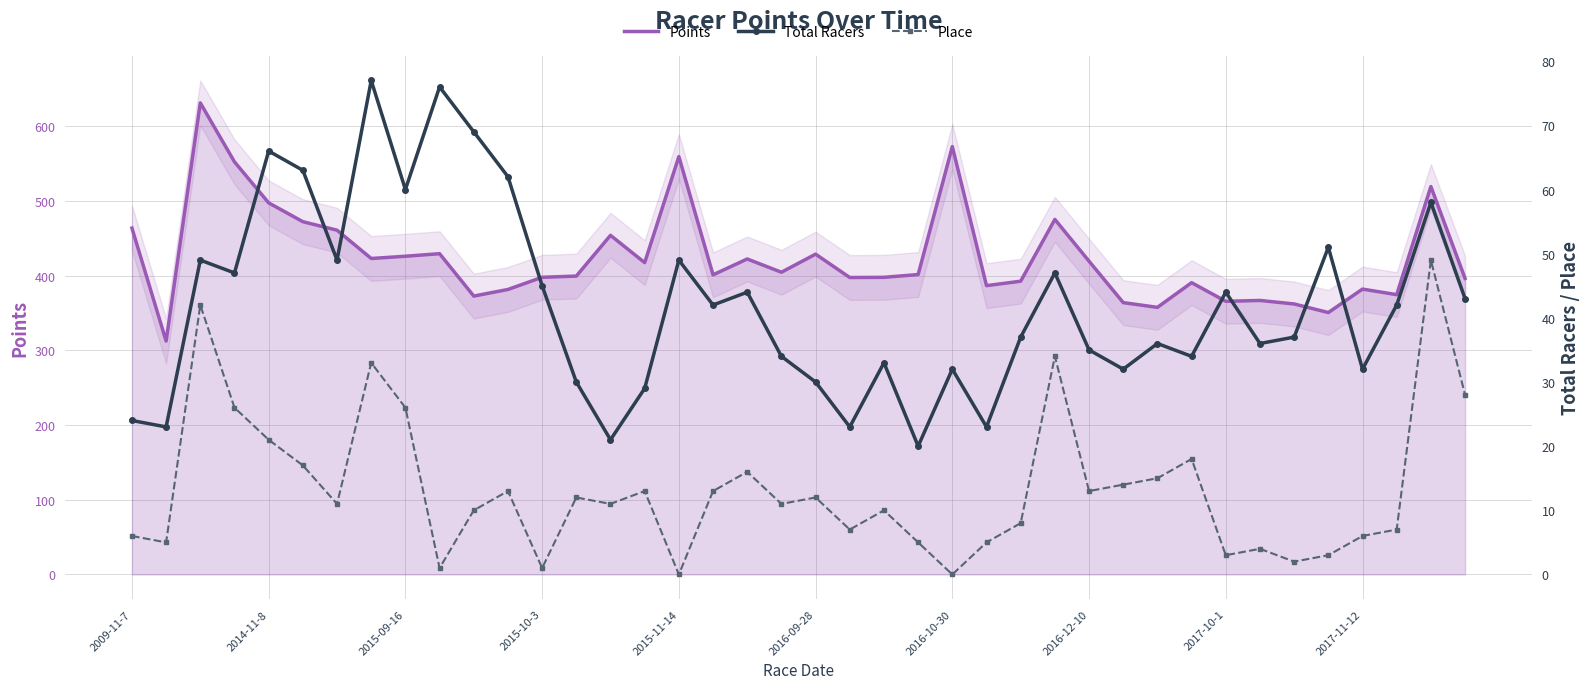

Which series has the largest total across all categories?

Points